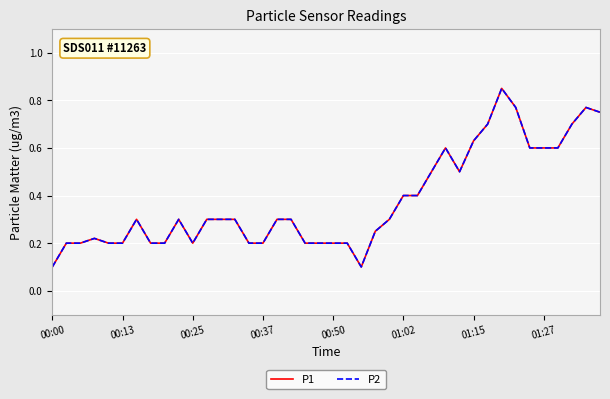

In P2, how many points are lower than both neighbors (excluding endpoints)?

3